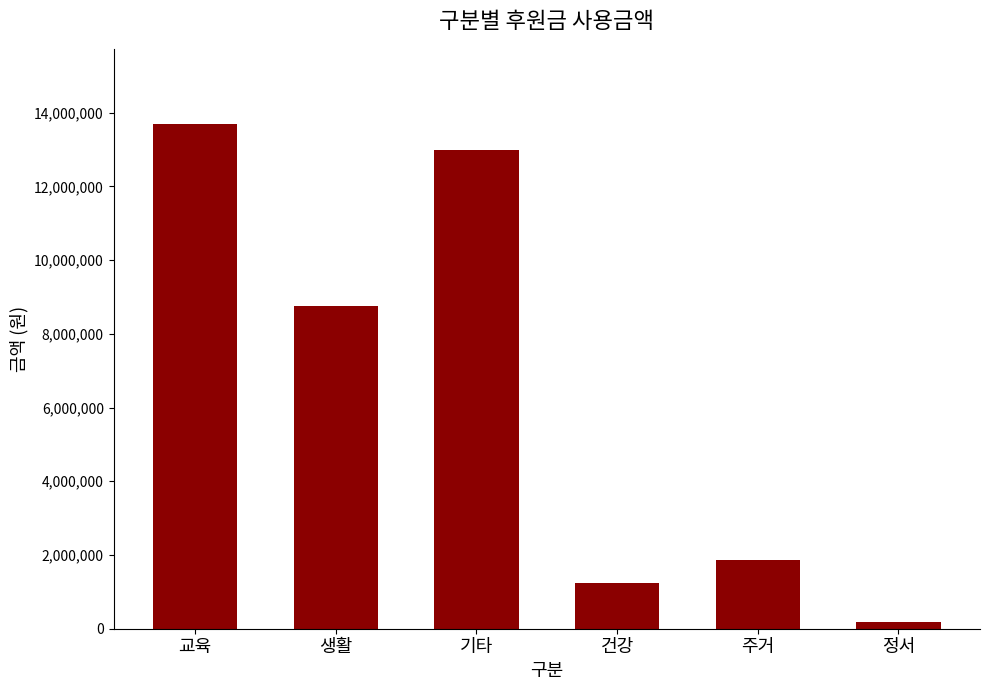

How many values are below 8765000?

3